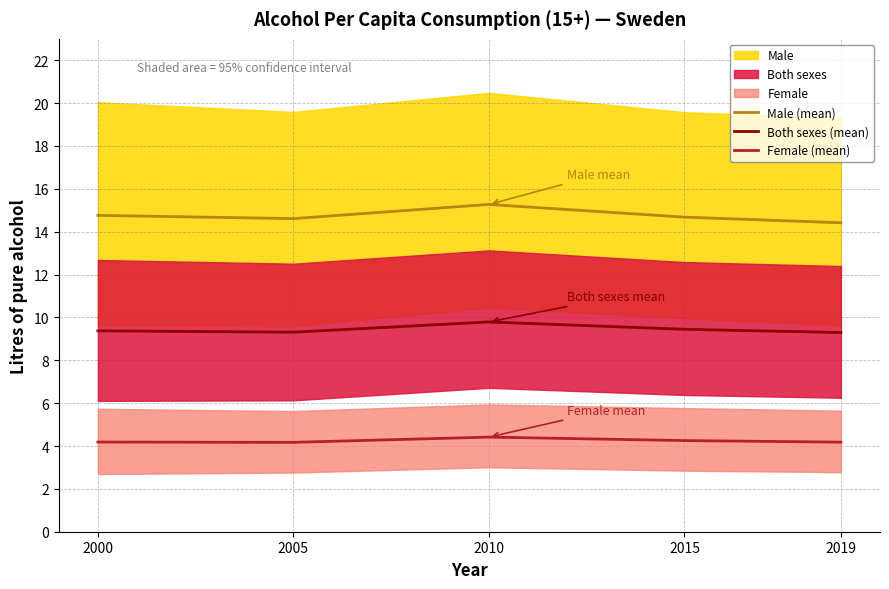

Where is the first local maximum for Female (mean)?

2010